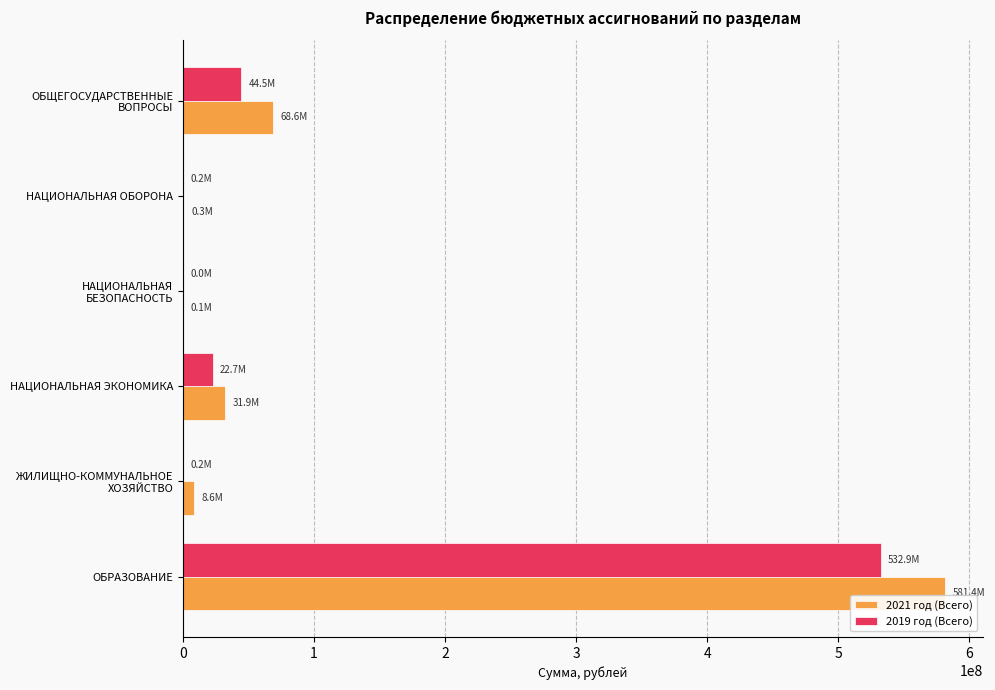

How many data points in 2019 год (Всего) are above 22730554?

3